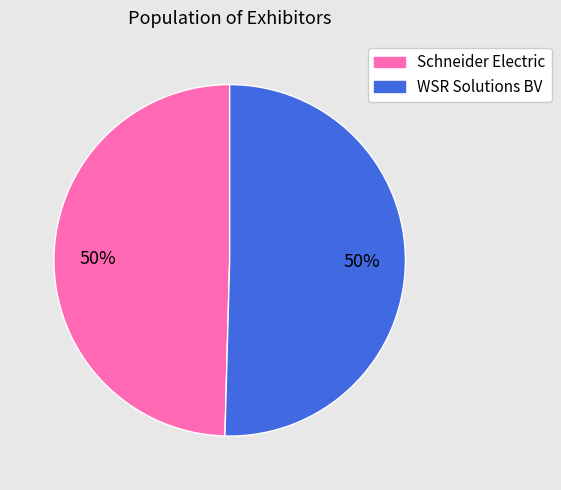

To the nearest percent, what portion does WSR Solutions BV represent?

50%